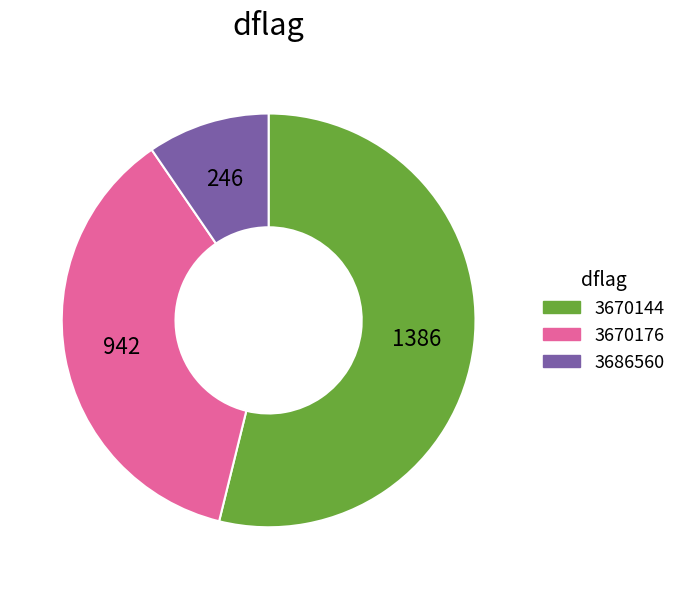

Do 3670144 and 3670176 together represent more than half of the pie?

Yes